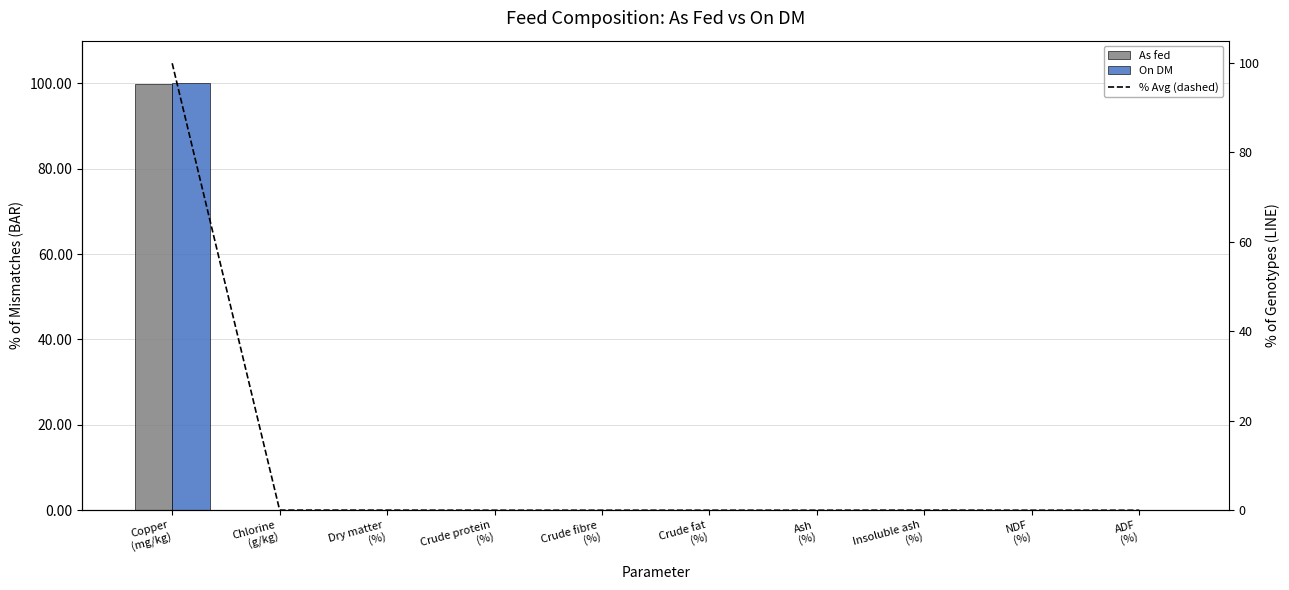

Which label corresponds to the largest value in the chart?

Copper
(mg/kg)